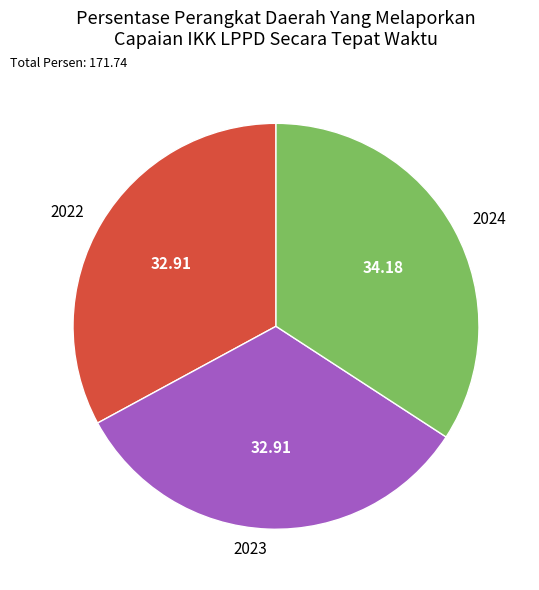

Is it true that 2022 is 33% of the pie?

True